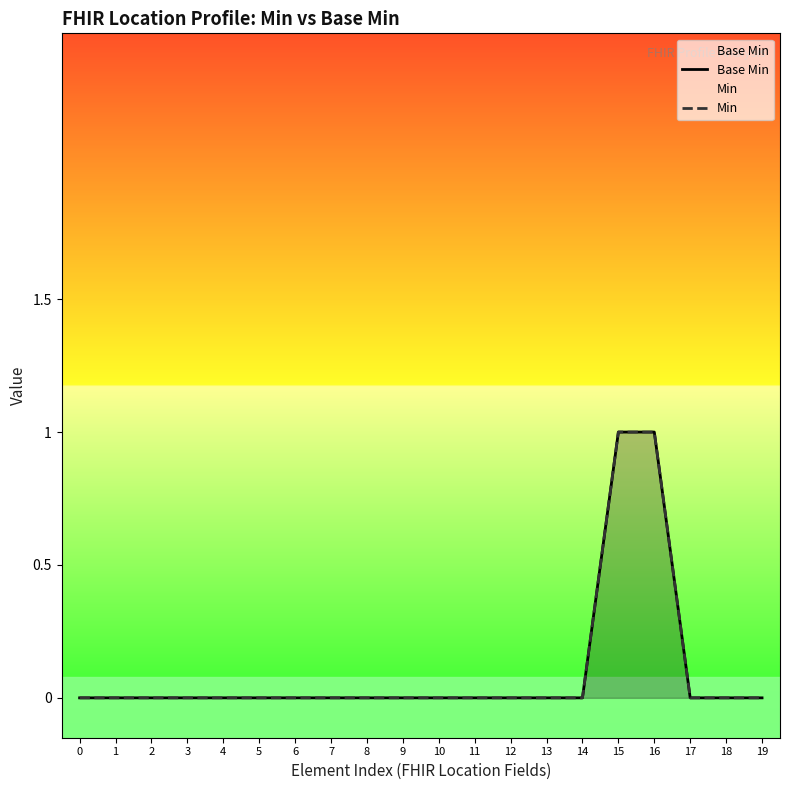

True or false: Min and Base Min intersect in this chart.

False